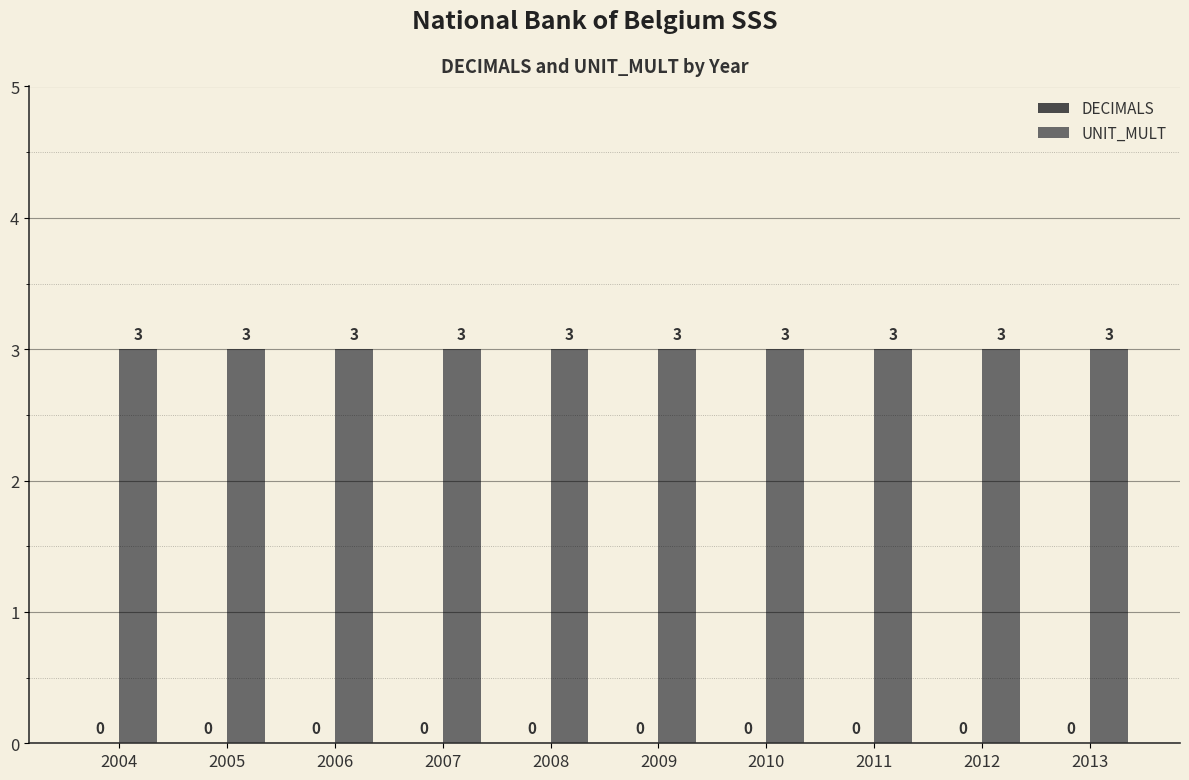

At 2007, list the series in order from largest to smallest.

UNIT_MULT, DECIMALS